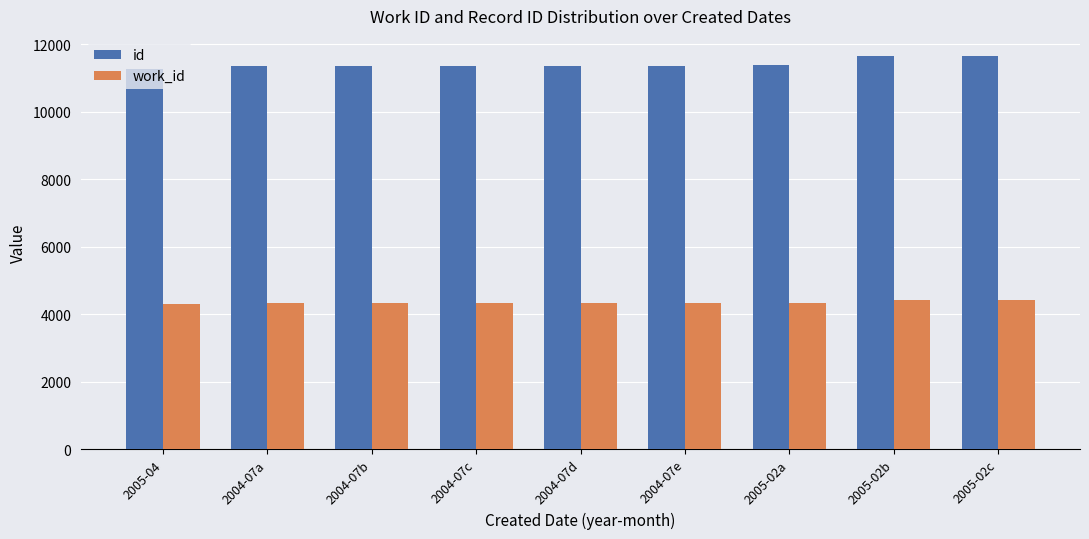

List the series in order of their peak value, lowest first.

work_id, id